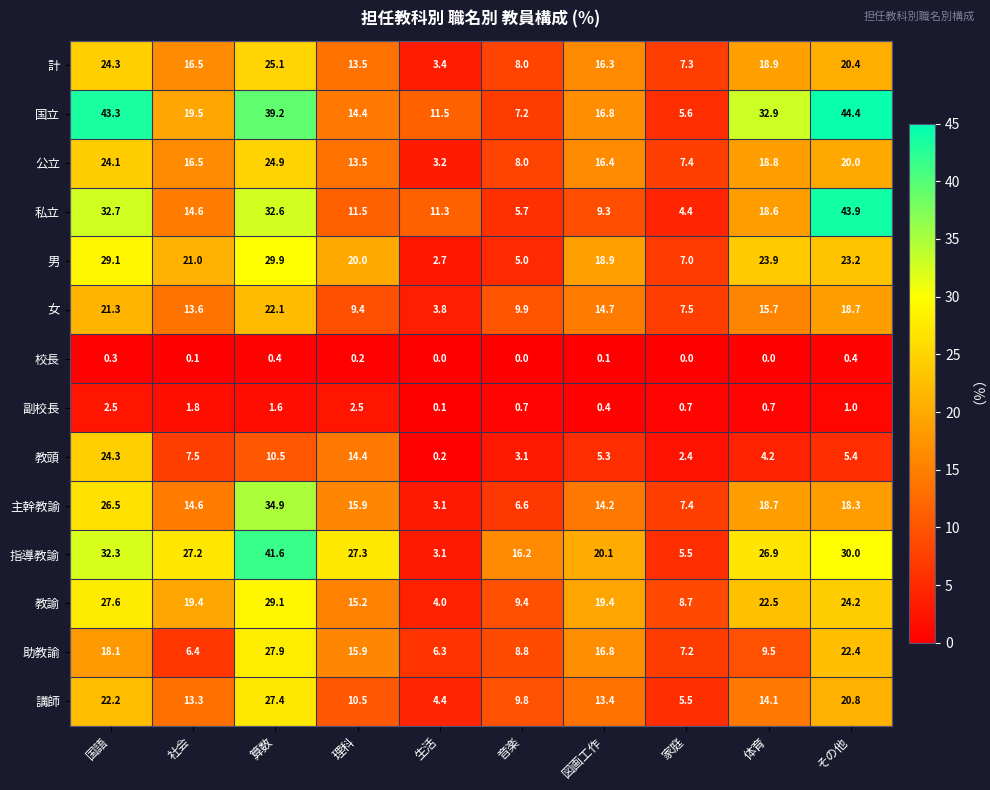

True or false: 講師 has a value of 4.4 at 生活.

True